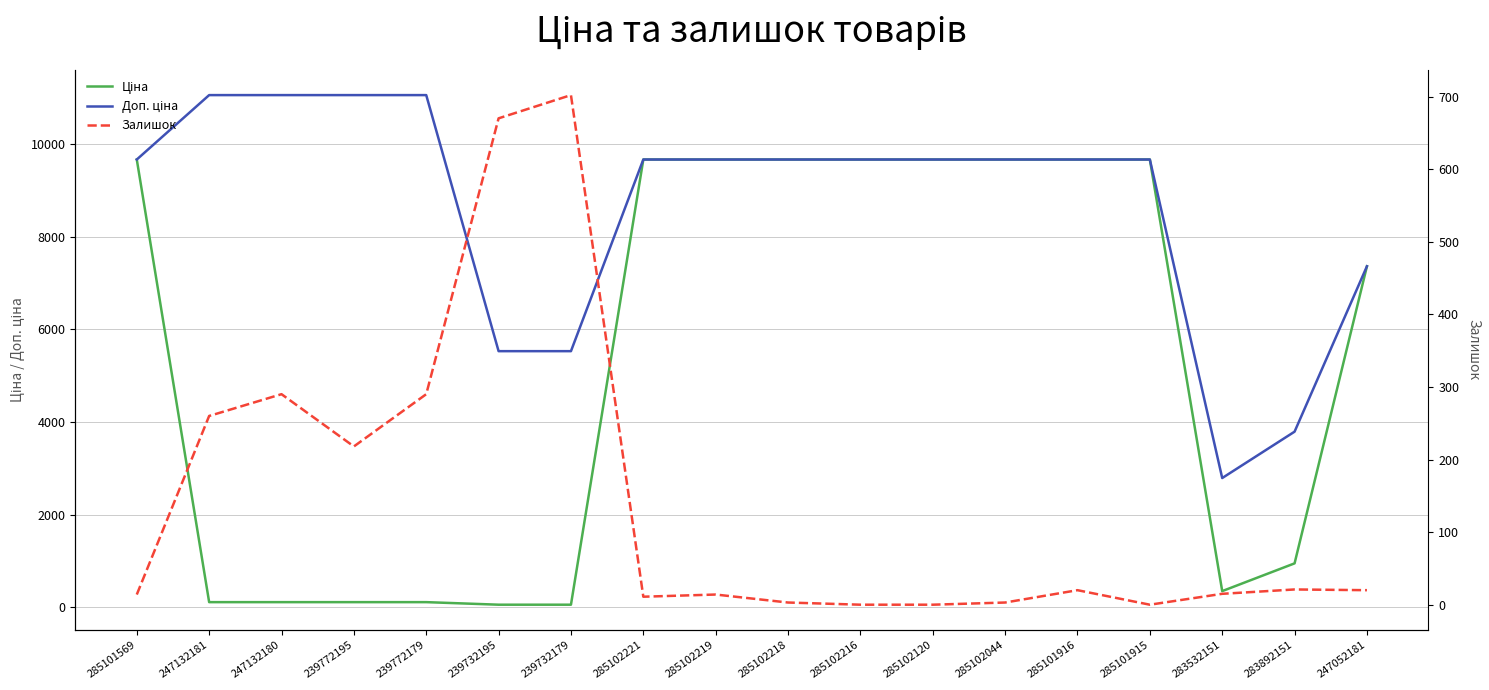

Reading right to left, transcribe all the data shown in this chart.

Ціна: 7360.2	947.6	348.6	9664.7	9664.7	9664.7	9664.7	9664.7	9664.7	9664.7	9664.7	55.3	55.3	110.5	110.5	110.5	110.5	9664.7
Доп. ціна: 7360.2	3790.3	2789.2	9664.7	9664.7	9664.7	9664.7	9664.7	9664.7	9664.7	9664.7	5528.0	5528.0	11055.0	11055.0	11055.0	11055.0	9664.7
Залишок: 20.0	21.0	15.0	0.0	20.0	3.0	0.0	0.0	3.0	14.0	11.0	702.0	670.0	290.0	218.0	290.0	260.0	14.0